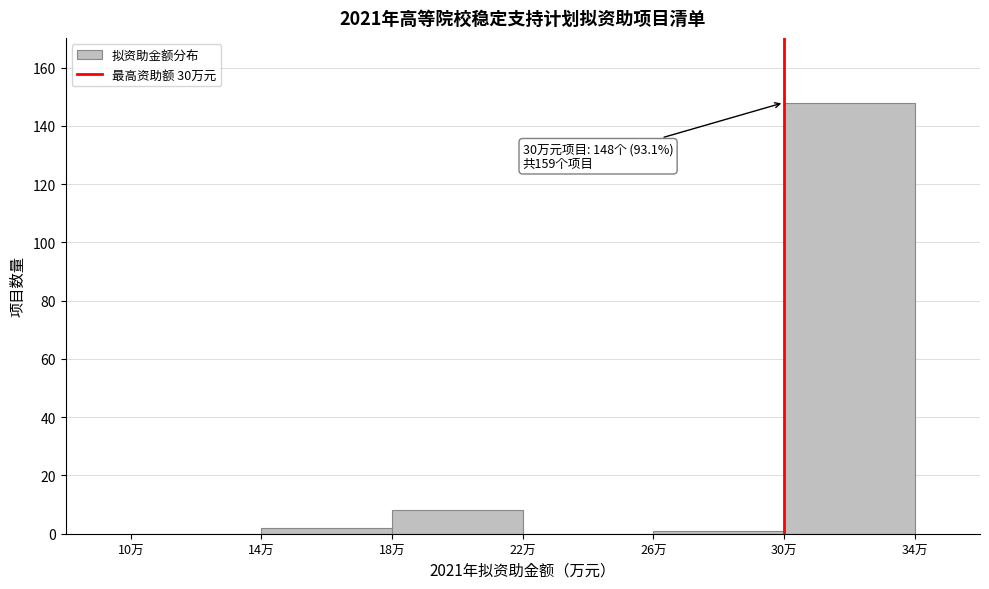

Which range on the x-axis has the tallest bar?

30 to 34